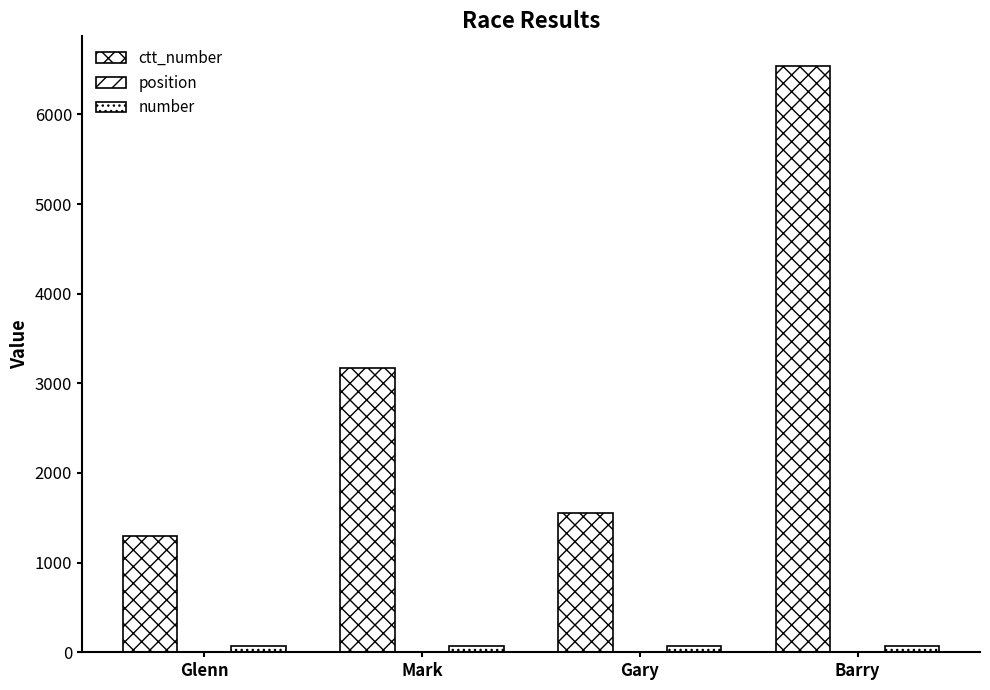

Which series has the largest total across all categories?

ctt_number